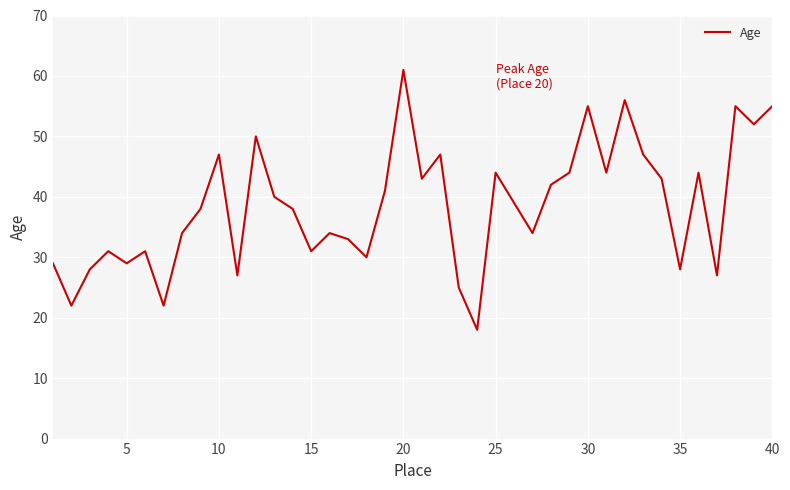

What is the difference between the maximum and minimum values?

43